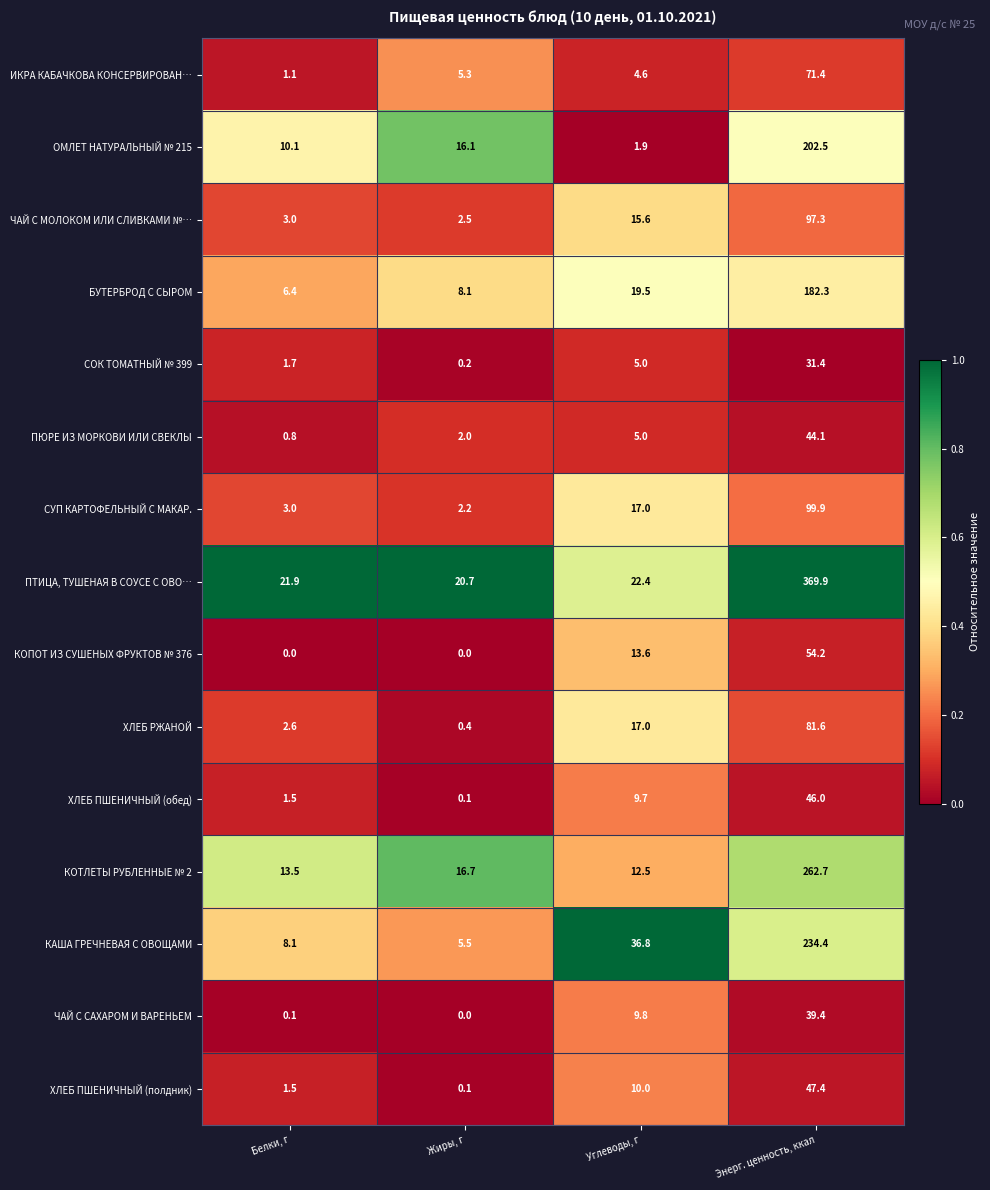

Is the value of СОК ТОМАТНЫЙ № 399 at Углеводы, г greater than the value of ХЛЕБ ПШЕНИЧНЫЙ (обед) at Углеводы, г?

No